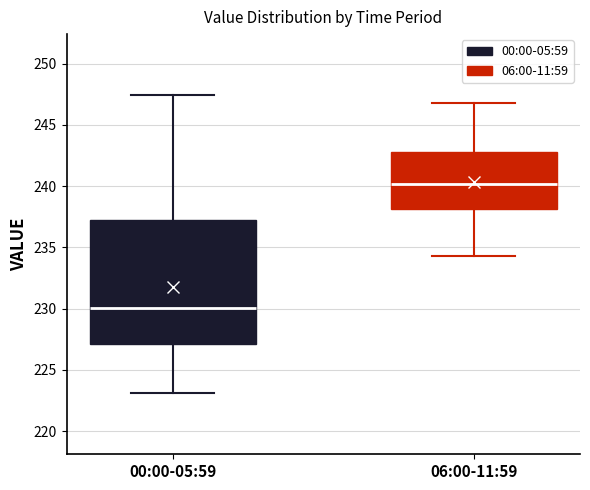

Comparing the boxes themselves (not the whiskers), which one is the tallest?

00:00-05:59